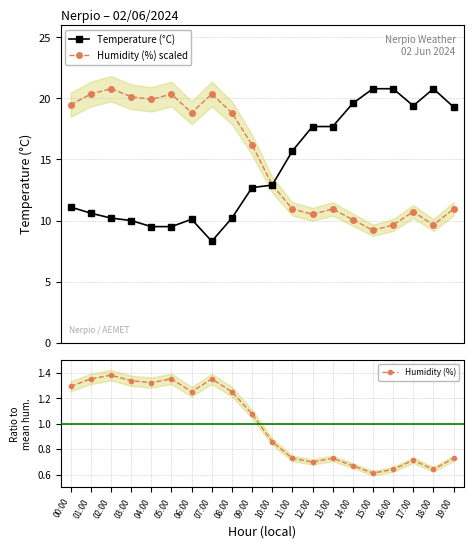

Reading left to right, what are all the values shown in this chart?

Temperature (°C): 00:00=11.1	01:00=10.6	02:00=10.2	03:00=10.0	04:00=9.5	05:00=9.5	06:00=10.1	07:00=8.3	08:00=10.2	09:00=12.7	10:00=12.9	11:00=15.7	12:00=17.7	13:00=17.7	14:00=19.6	15:00=20.8	16:00=20.8	17:00=19.4	18:00=20.8	19:00=19.3
Humidity (%) scaled: 00:00=19.5	01:00=20.4	02:00=20.8	03:00=20.1	04:00=19.9	05:00=20.4	06:00=18.8	07:00=20.4	08:00=18.8	09:00=16.2	10:00=12.9	11:00=10.9	12:00=10.5	13:00=10.9	14:00=10.1	15:00=9.2	16:00=9.6	17:00=10.7	18:00=9.6	19:00=10.9
Humidity (%): 00:00=1.3	01:00=1.4	02:00=1.4	03:00=1.3	04:00=1.3	05:00=1.4	06:00=1.3	07:00=1.4	08:00=1.3	09:00=1.1	10:00=0.9	11:00=0.7	12:00=0.7	13:00=0.7	14:00=0.7	15:00=0.6	16:00=0.6	17:00=0.7	18:00=0.6	19:00=0.7